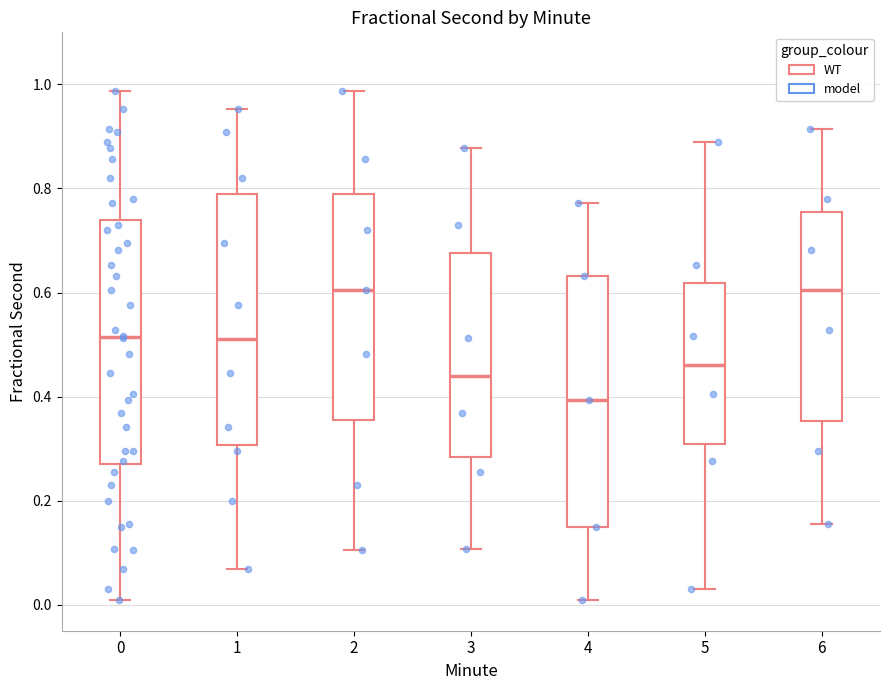

Reading left to right, read every box against the y-axis: the position of its median line, the range the box covers, and the ends of its whiskers. The values are not printed on the chart, so give them approximately, as read against the axis.

0: median 0.52, box 0.28 to 0.74, whiskers 0.00 to 0.98
1: median 0.52, box 0.30 to 0.78, whiskers 0.06 to 0.96
2: median 0.60, box 0.36 to 0.78, whiskers 0.10 to 0.98
3: median 0.44, box 0.28 to 0.68, whiskers 0.10 to 0.88
4: median 0.40, box 0.14 to 0.64, whiskers 0.00 to 0.78
5: median 0.46, box 0.30 to 0.62, whiskers 0.02 to 0.90
6: median 0.60, box 0.36 to 0.76, whiskers 0.16 to 0.92